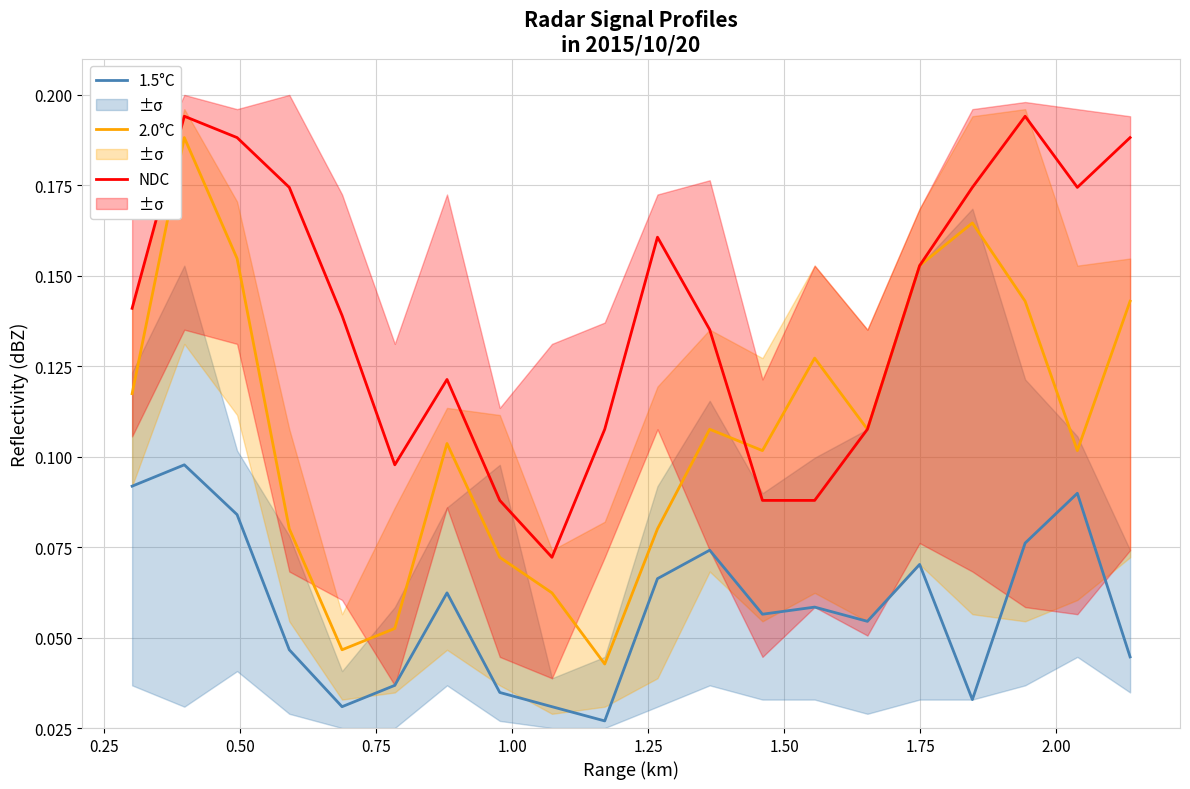

True or false: NDC and 1.5°C cross at least once.

False